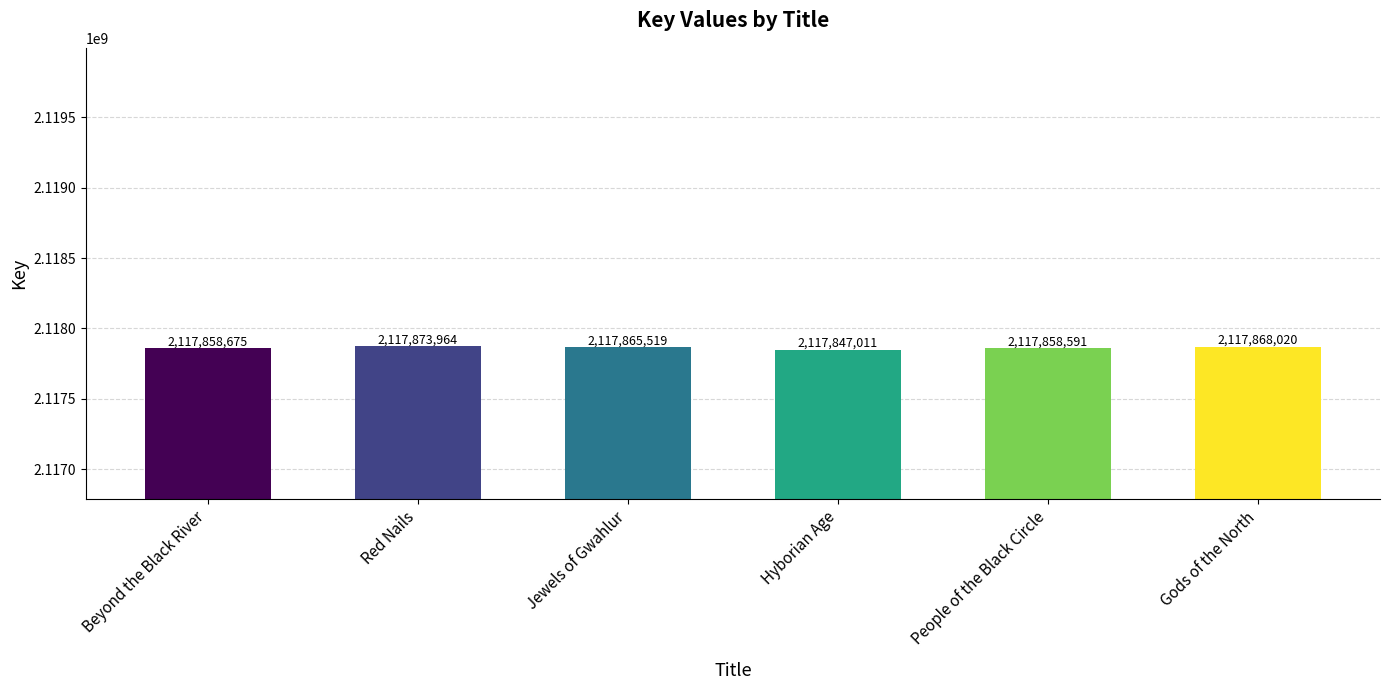

What is the value of the 2nd bar from the left?

2117873964